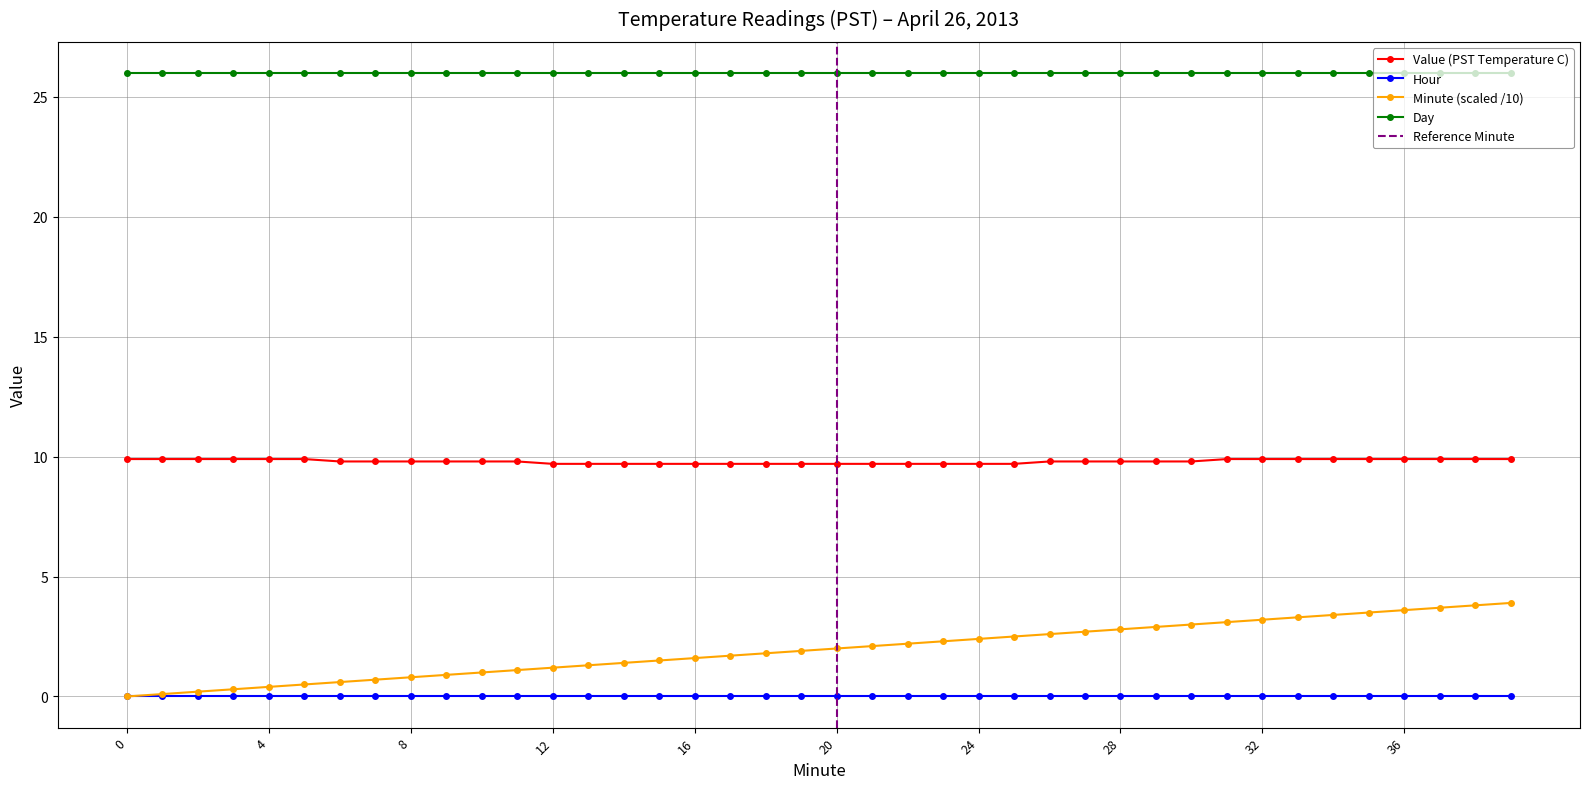

True or false: Hour and Day intersect in this chart.

False